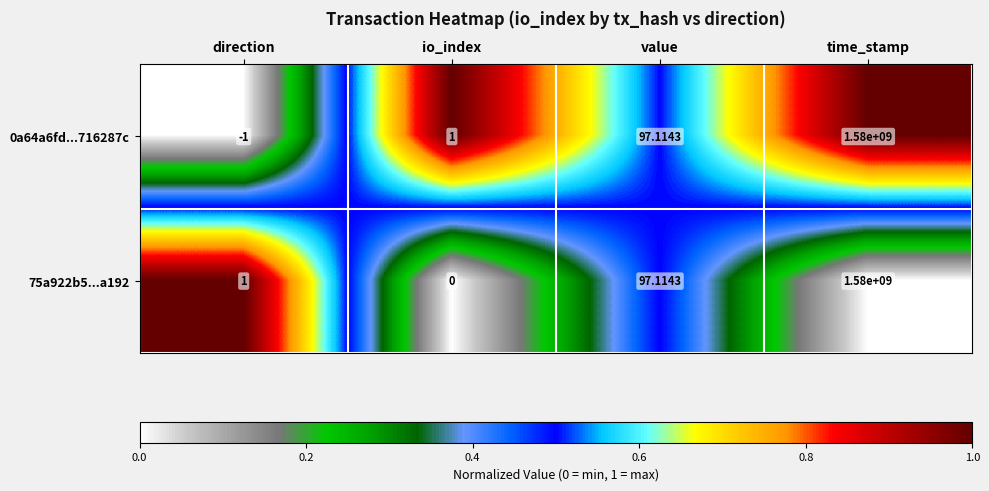

At io_index, list the series in order from largest to smallest.

0a64a6fd...716287c, 75a922b5...a192